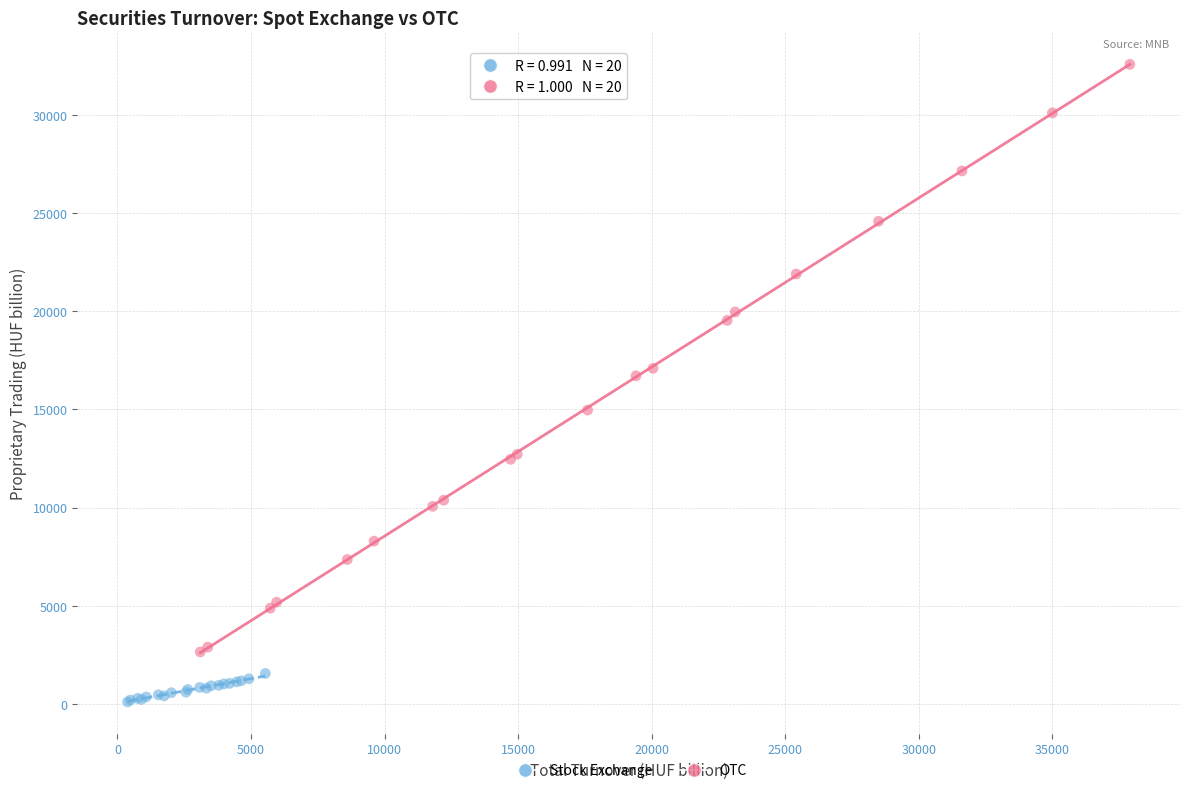

Which series reaches the minimum Y coordinate?

Stock Exchange